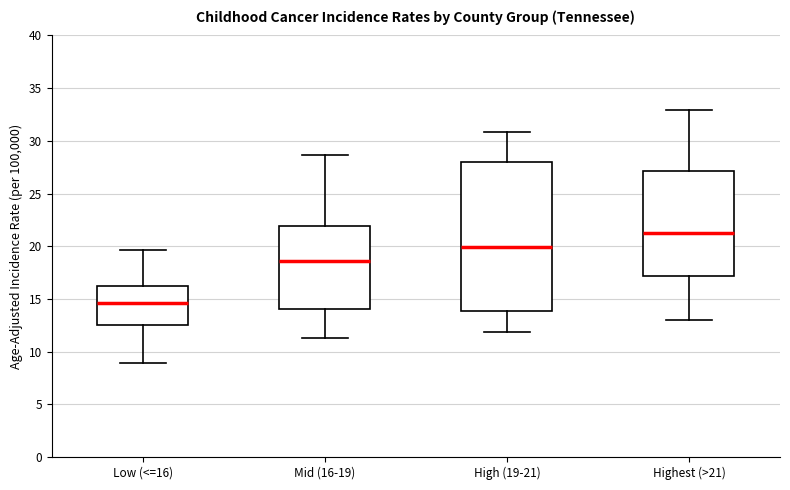

Where is the upper edge of the box for Low (<=16) on the y-axis? The values are not printed on the chart, so give them approximately, as read against the axis.

16.0